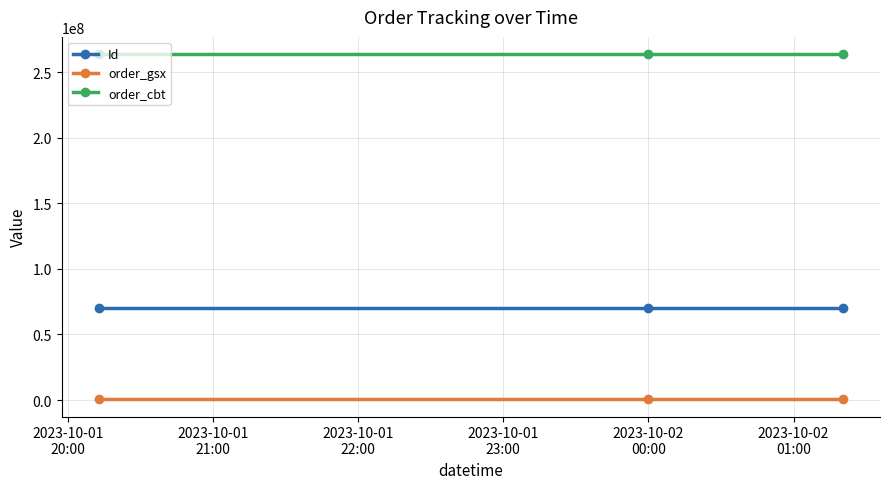

At how many categories does at least one series exceed 65480558?

3